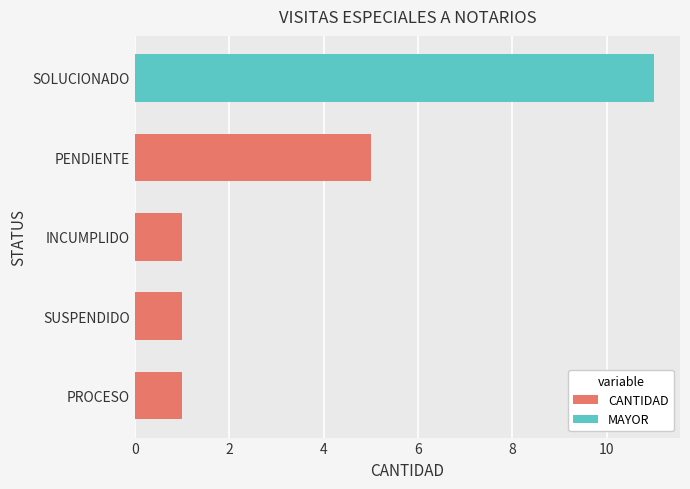

Count the values in the range 1 to 5.

4